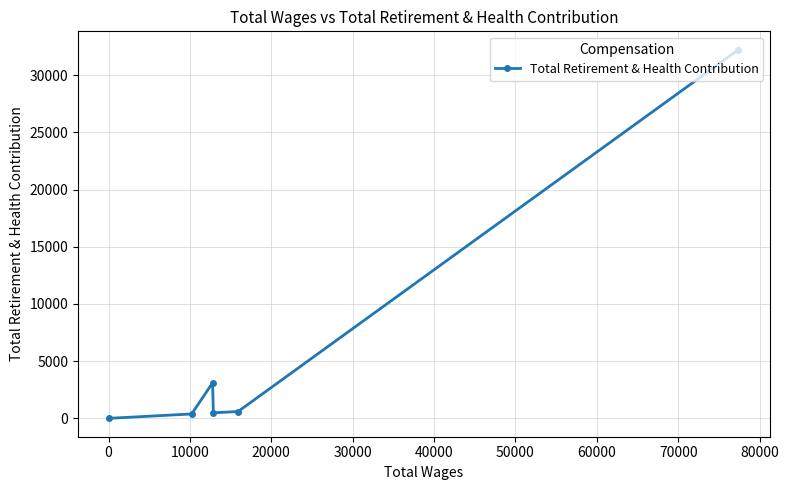

What is the average value?

6133